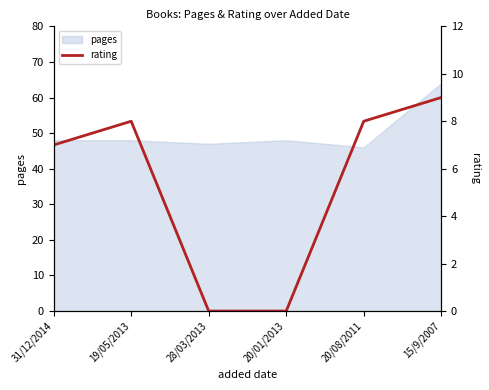

How many points are higher than both their immediate neighbors (excluding endpoints)?

1